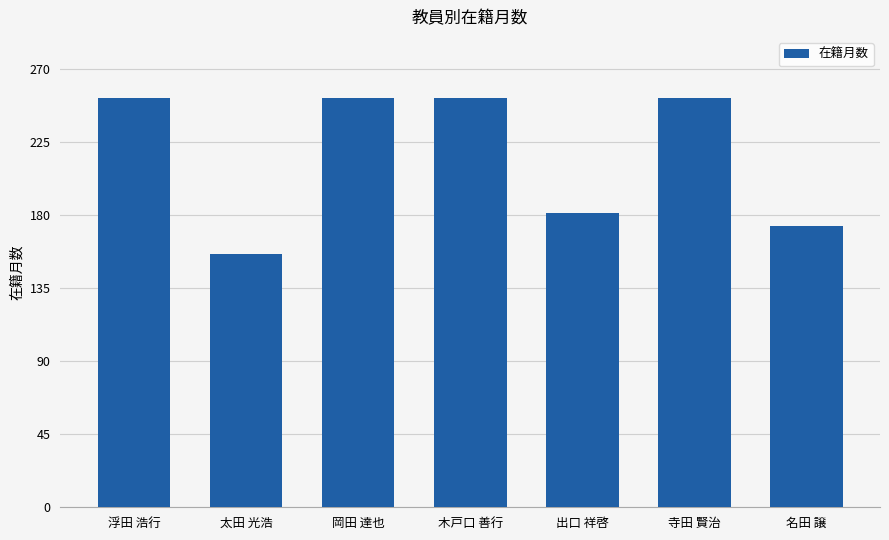

Which category has the lowest value across all series?

太田 光浩